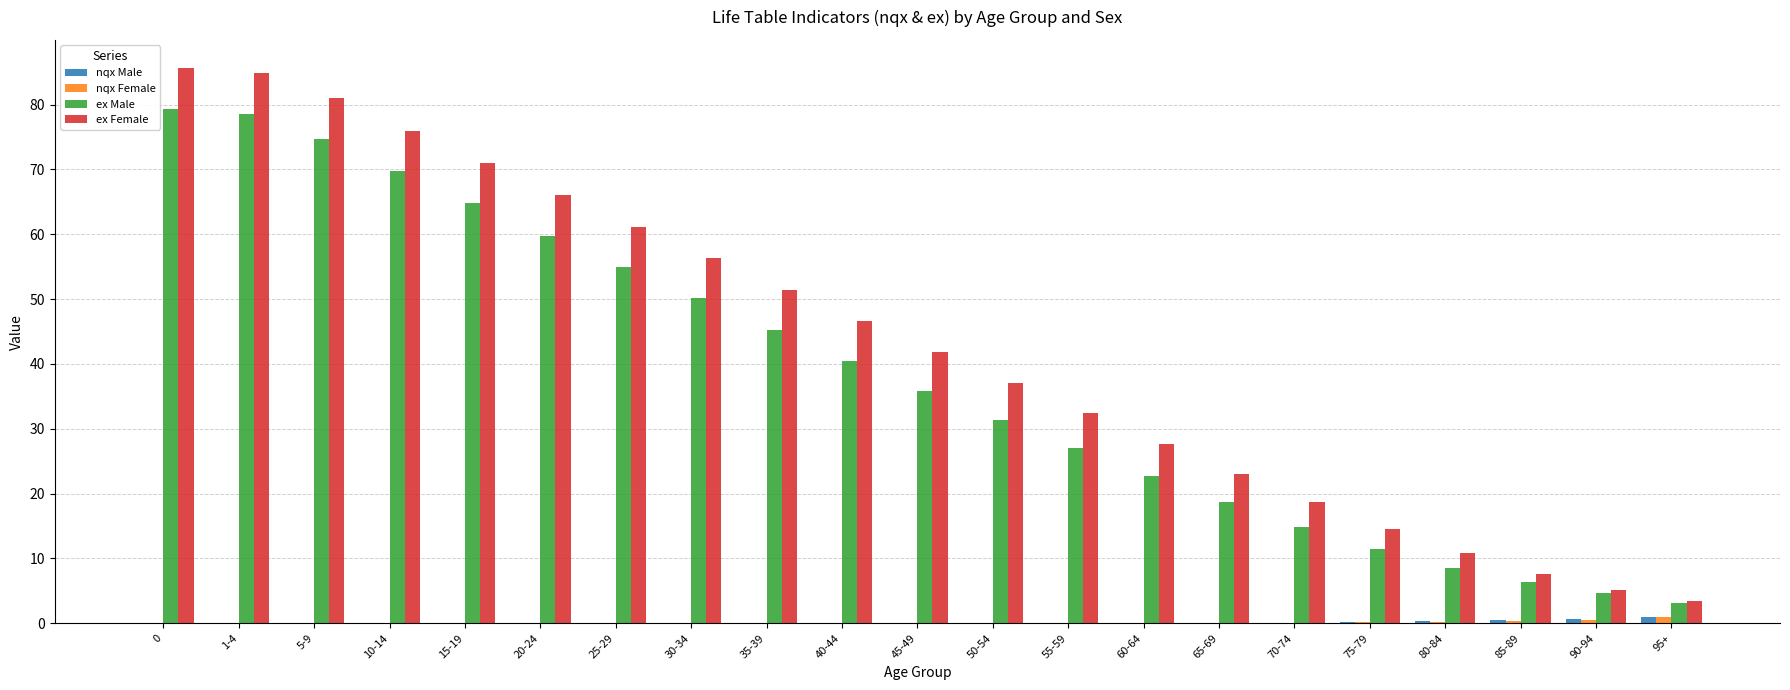

Between 0 and 90-94, which series saw the biggest shift?

ex Female